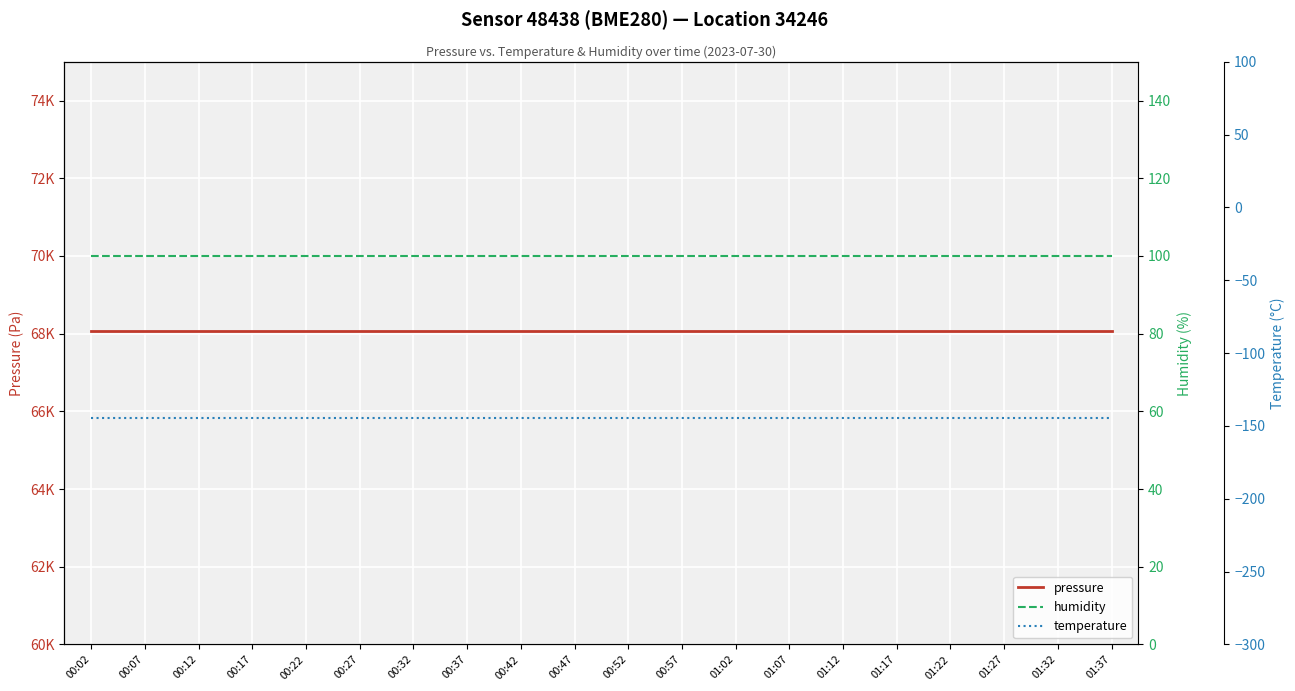

How many categories are shown in the chart?

20